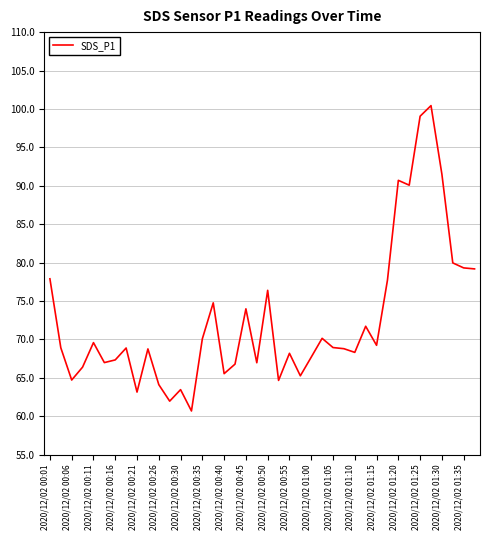

What is the greatest value displayed?

100.4